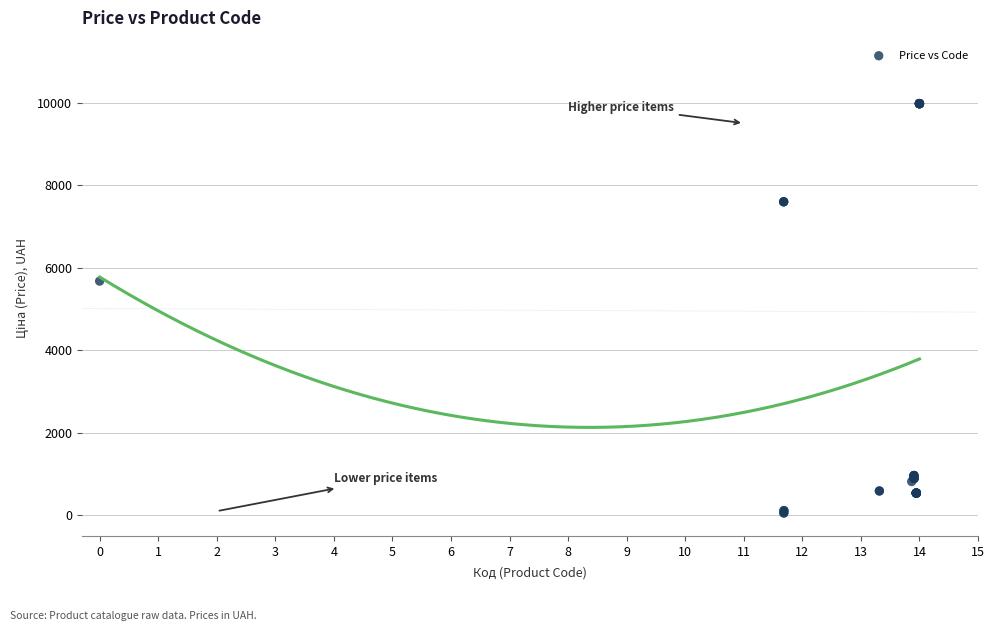

What Y value in the scatter plot is closest to 5016?

5673.8